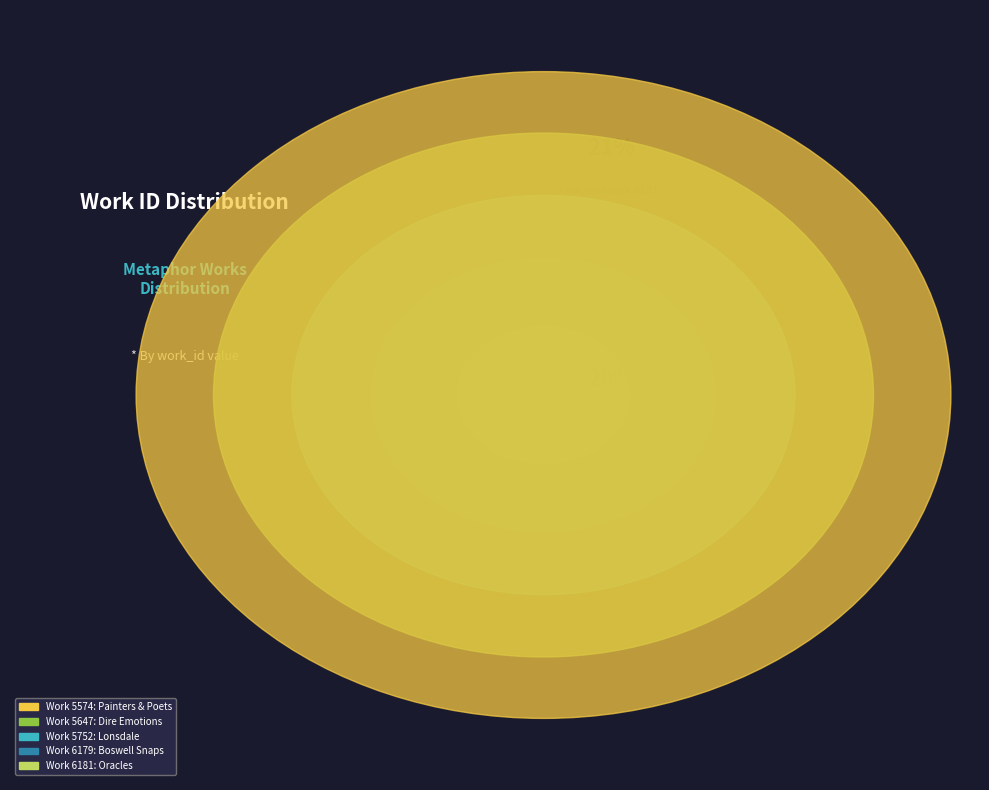

What percentage do Dire Emotions
(work 5647) and Oracles
(work 6181) together represent?

40.3%